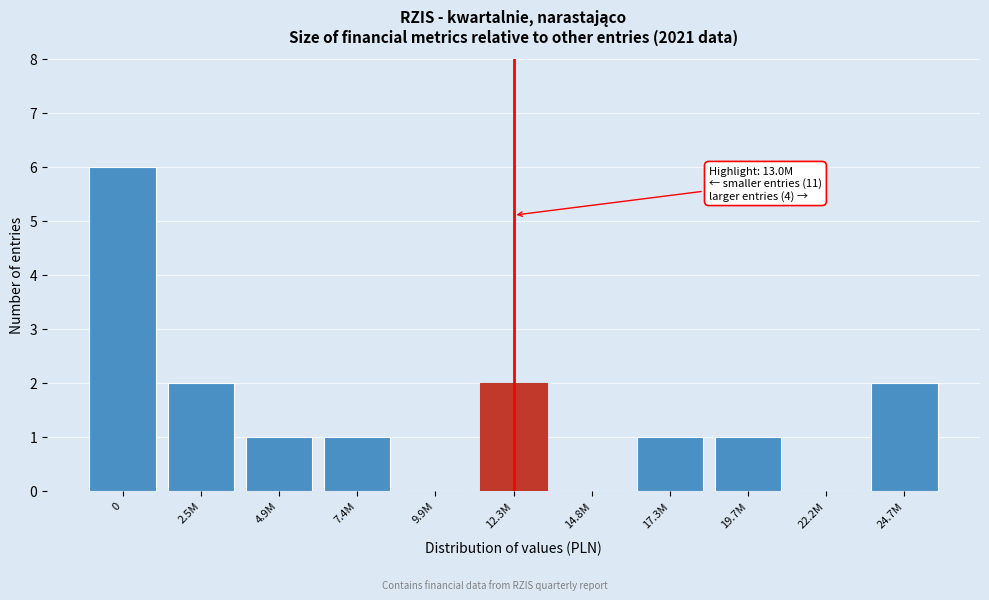

Reading right to left, extract all data points from this chart.

24.7M=2	22.2M=0	19.7M=1	17.3M=1	14.8M=0	12.3M=2	9.9M=0	7.4M=1	4.9M=1	2.5M=2	0=6